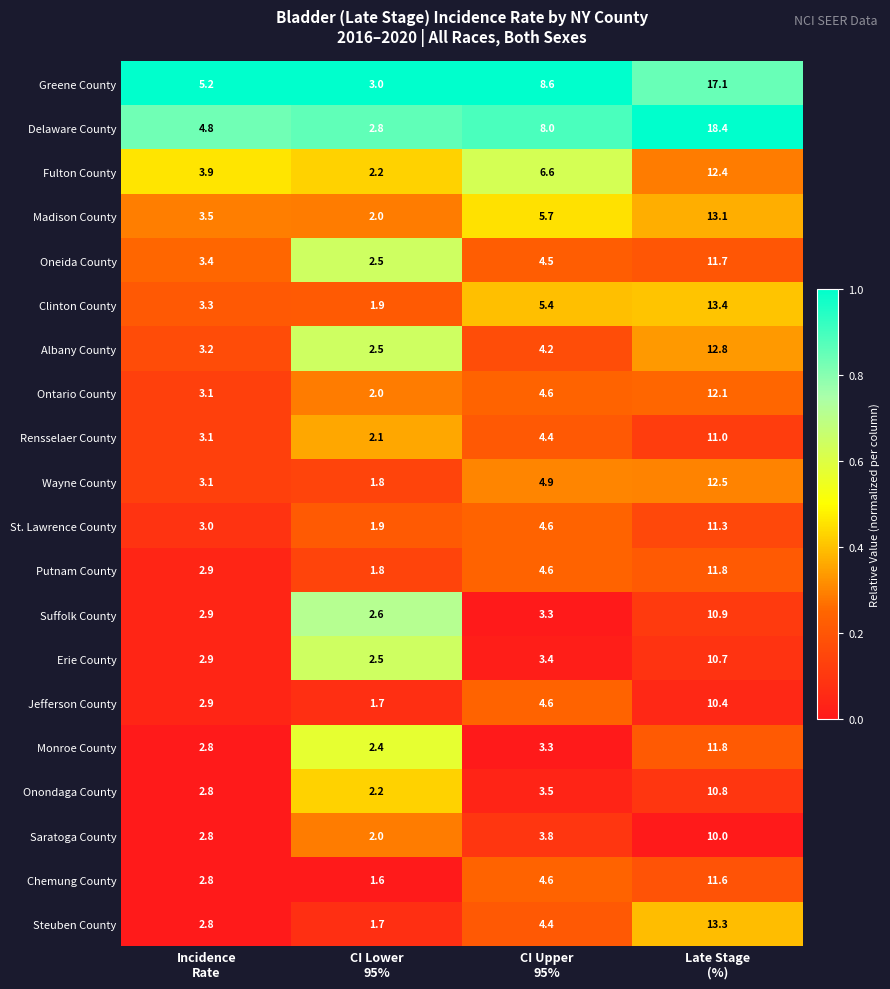

How many series are shown in this chart?

20